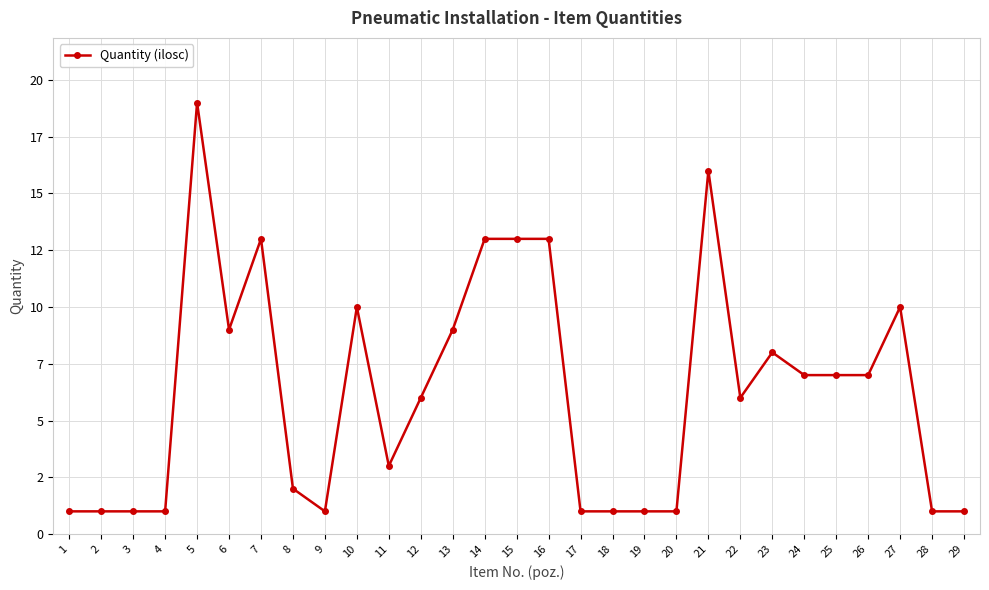

The value at 21 is 9. True or false?

False